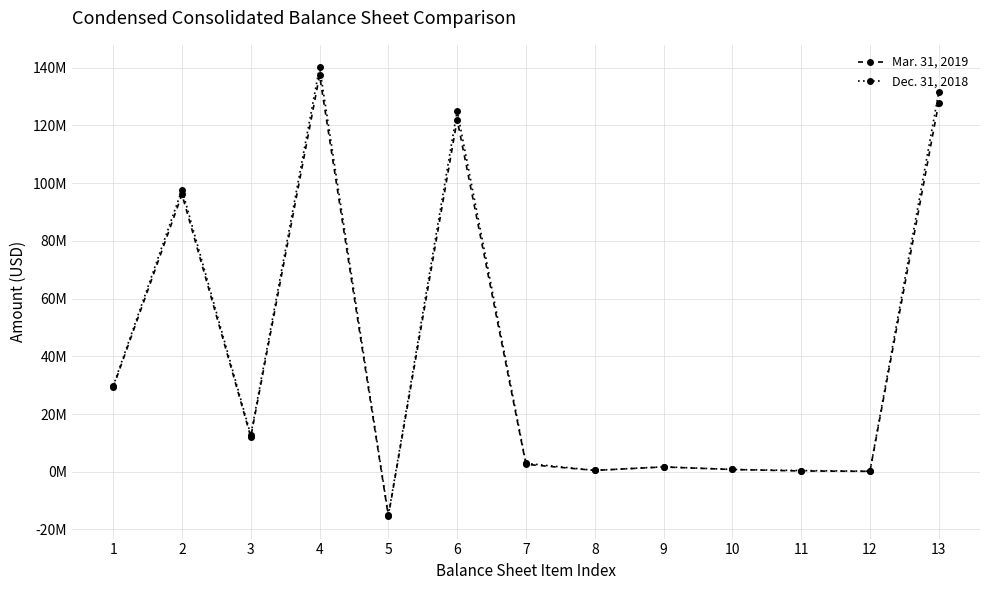

What value does the Mar. 31, 2019 series have at 3?

12033433